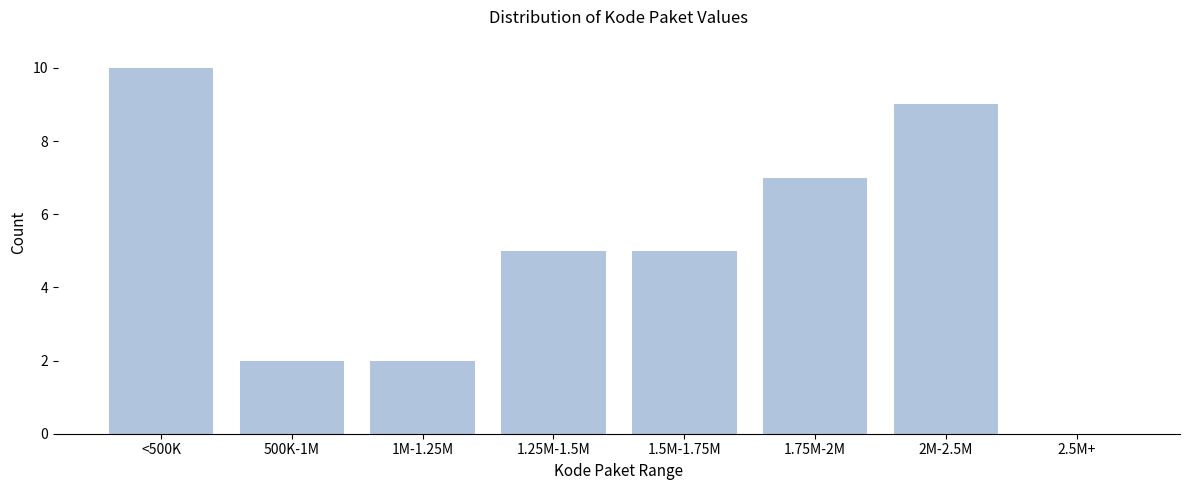

Reading left to right, extract all data points from this chart.

<500K=10	500K-1M=2	1M-1.25M=2	1.25M-1.5M=5	1.5M-1.75M=5	1.75M-2M=7	2M-2.5M=9	2.5M+=0